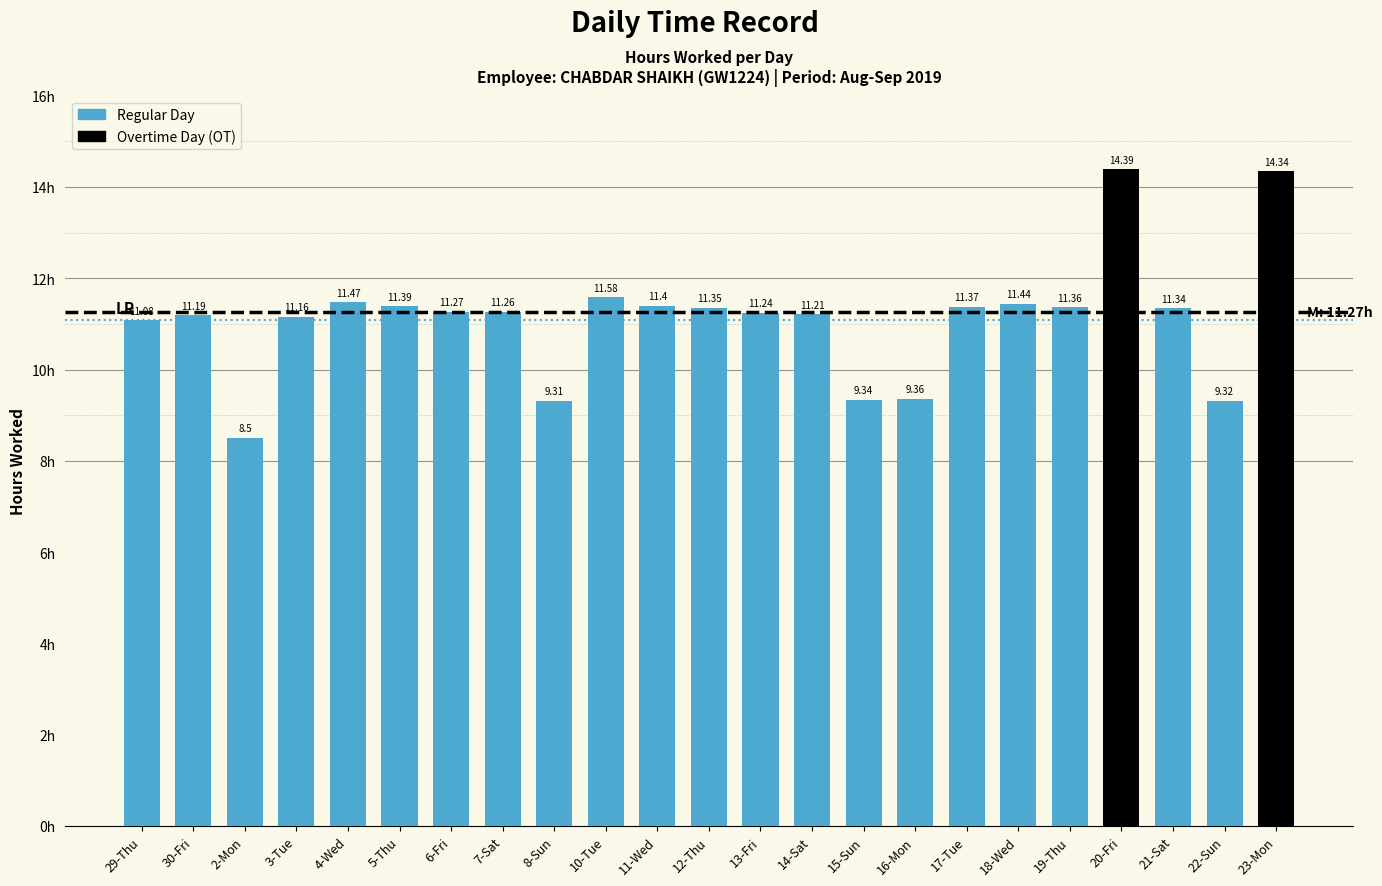

Approximately how many times larger is the value at 8-Sun compared to 30-Fri?

0.8